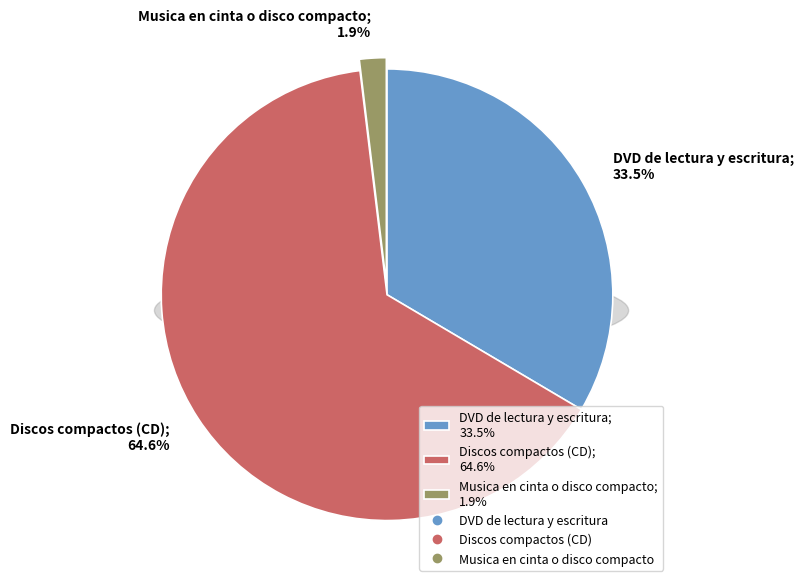

To the nearest percent, what is the average slice percentage?

33%